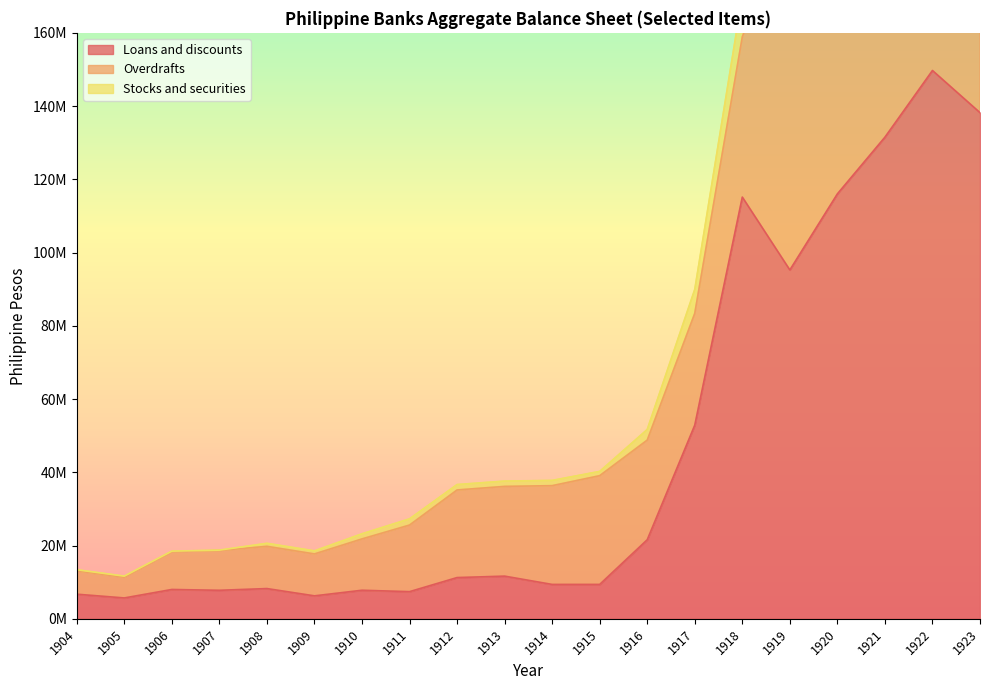

Between 1907 and 1917, which is larger?

1917